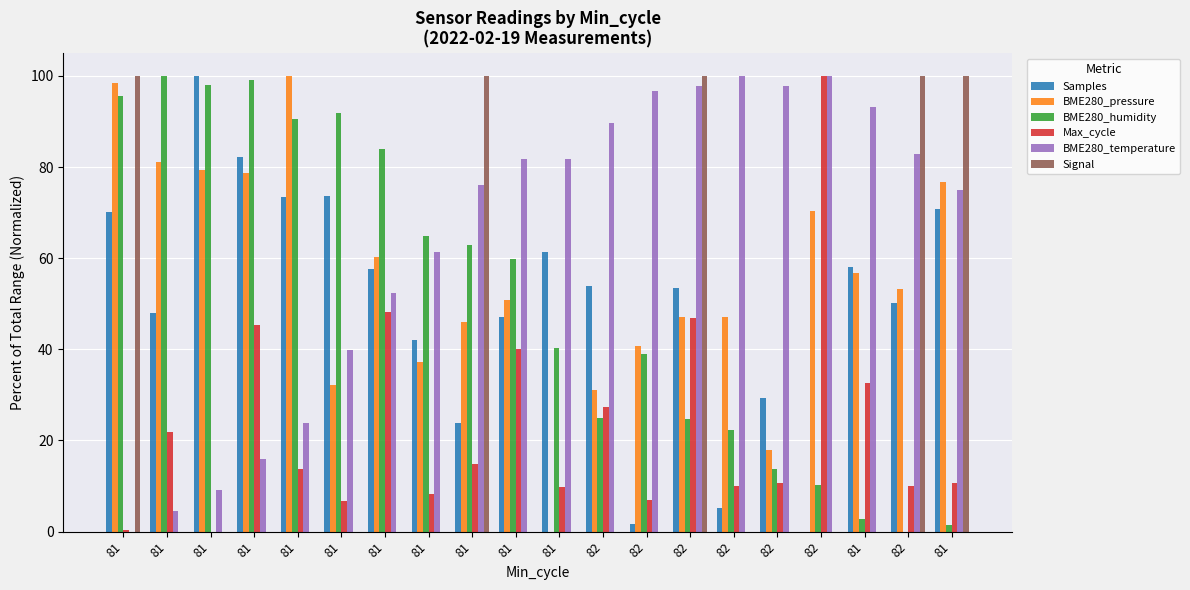

Does the chart contain stacked bars?

No